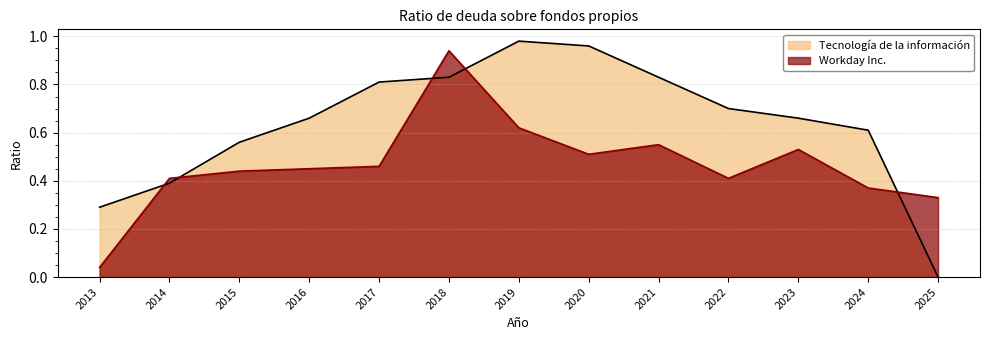

True or false: Tecnología de la información and Workday Inc. intersect in this chart.

True